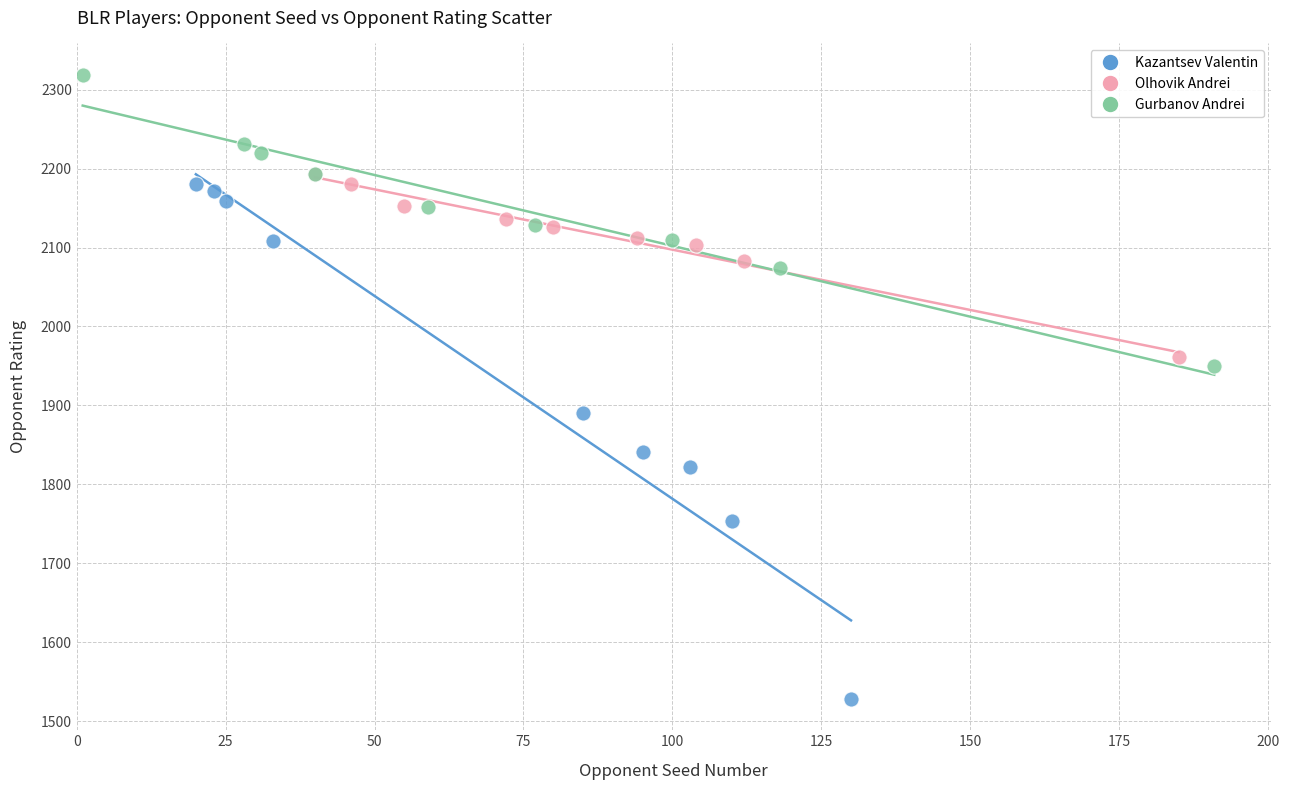

Which series reaches the maximum Y coordinate?

Gurbanov Andrei